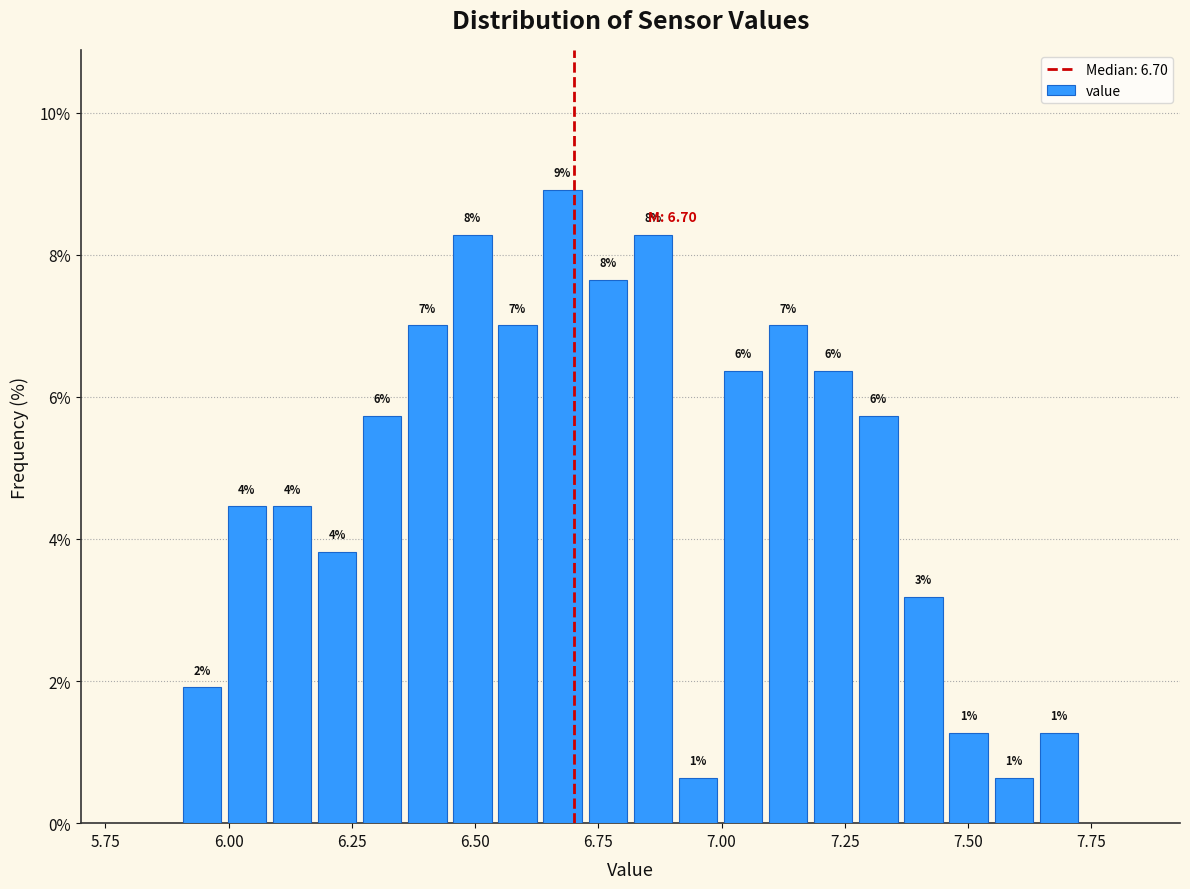

Read against the x-axis, roughly where is the centre of the tallest bar?

6.70